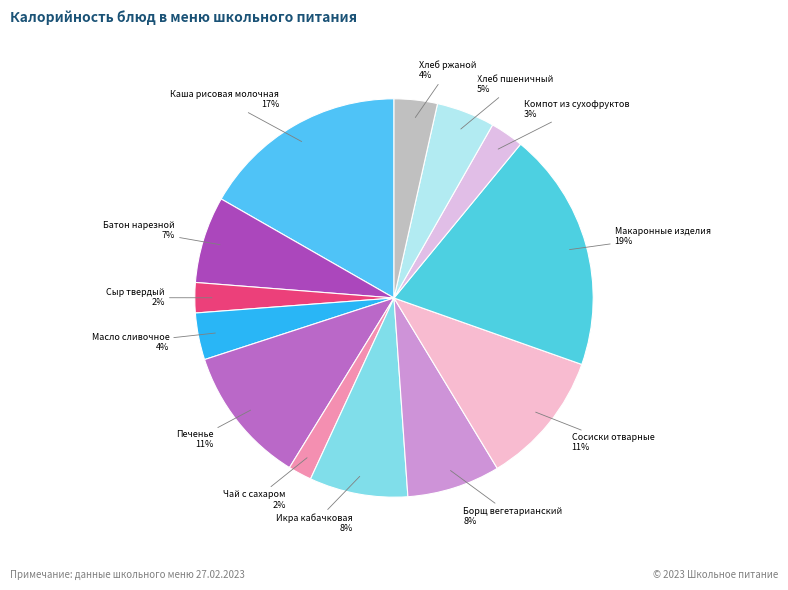

Which category has the biggest portion of the pie?

Макаронные изделия